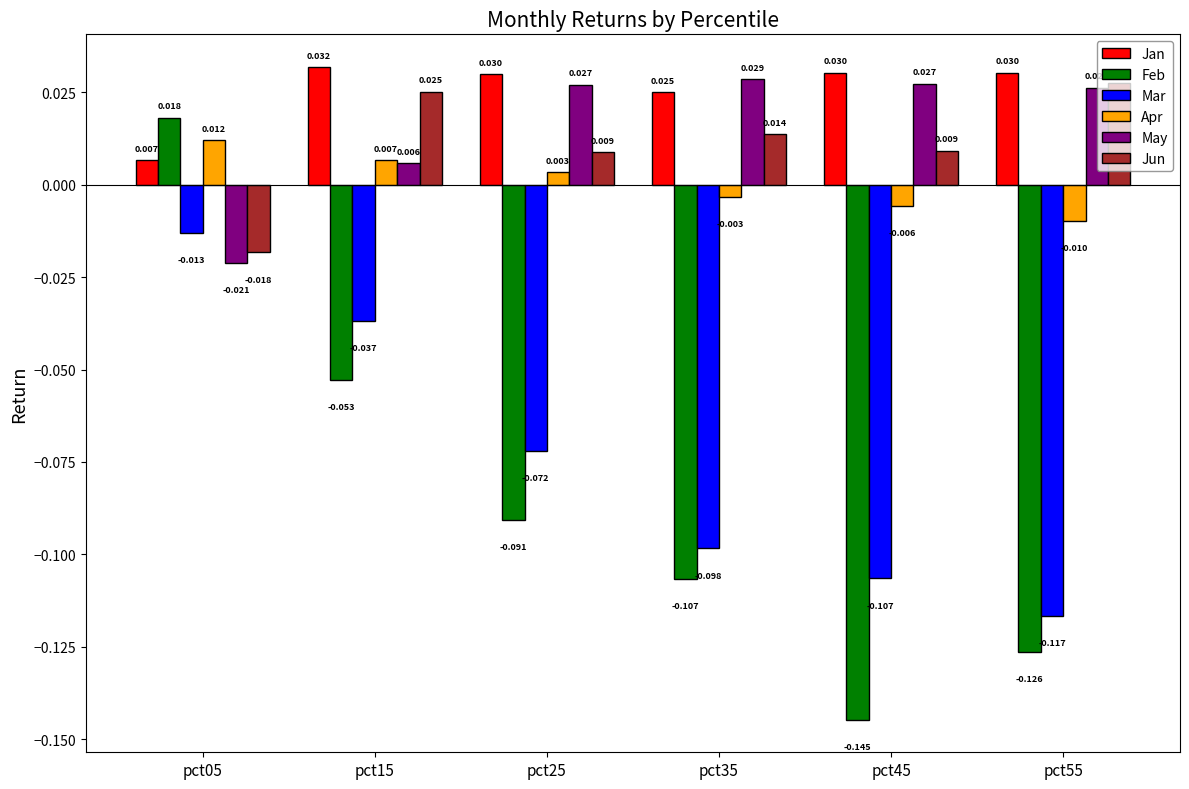

How many values in the Apr series are below 0?

3